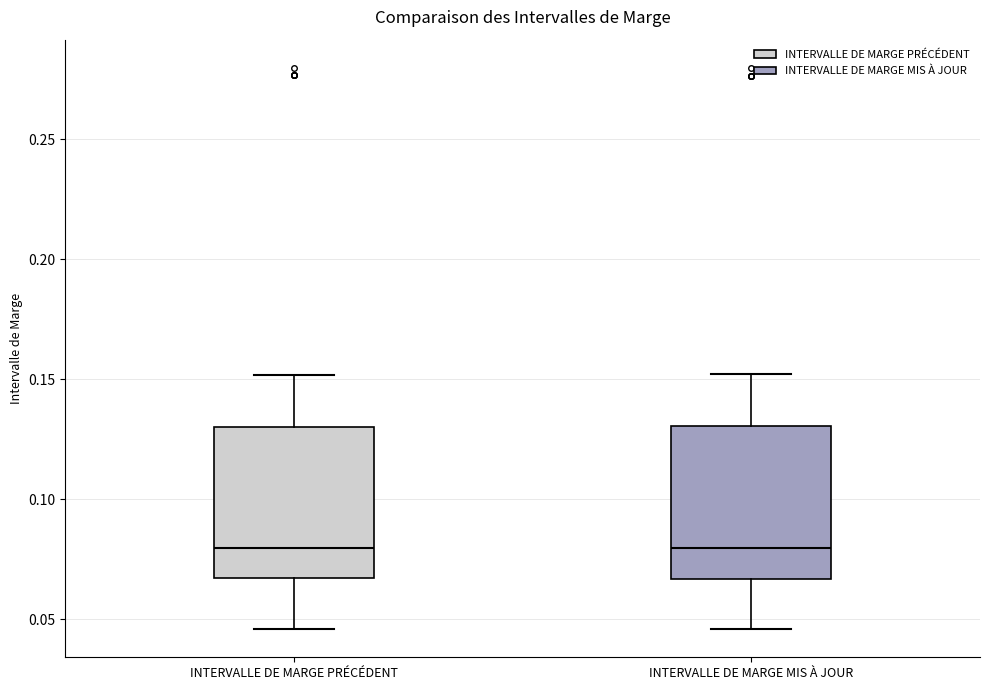

Where is the upper edge of the box for INTERVALLE DE MARGE MIS À JOUR on the y-axis? The values are not printed on the chart, so give them approximately, as read against the axis.

0.130